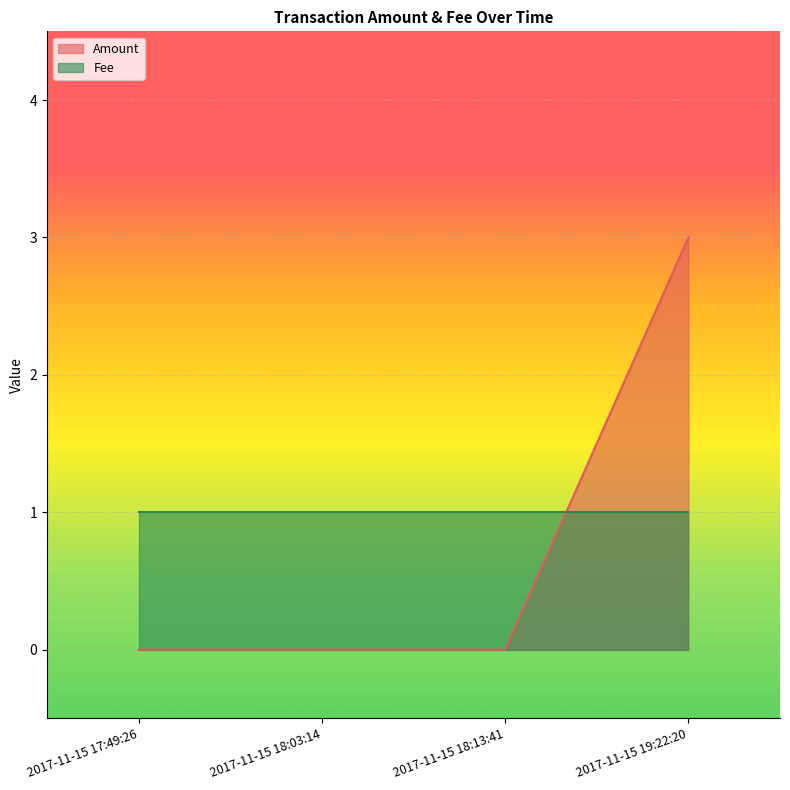

What is the label of the 2nd point from the right?

2017-11-15 18:13:41